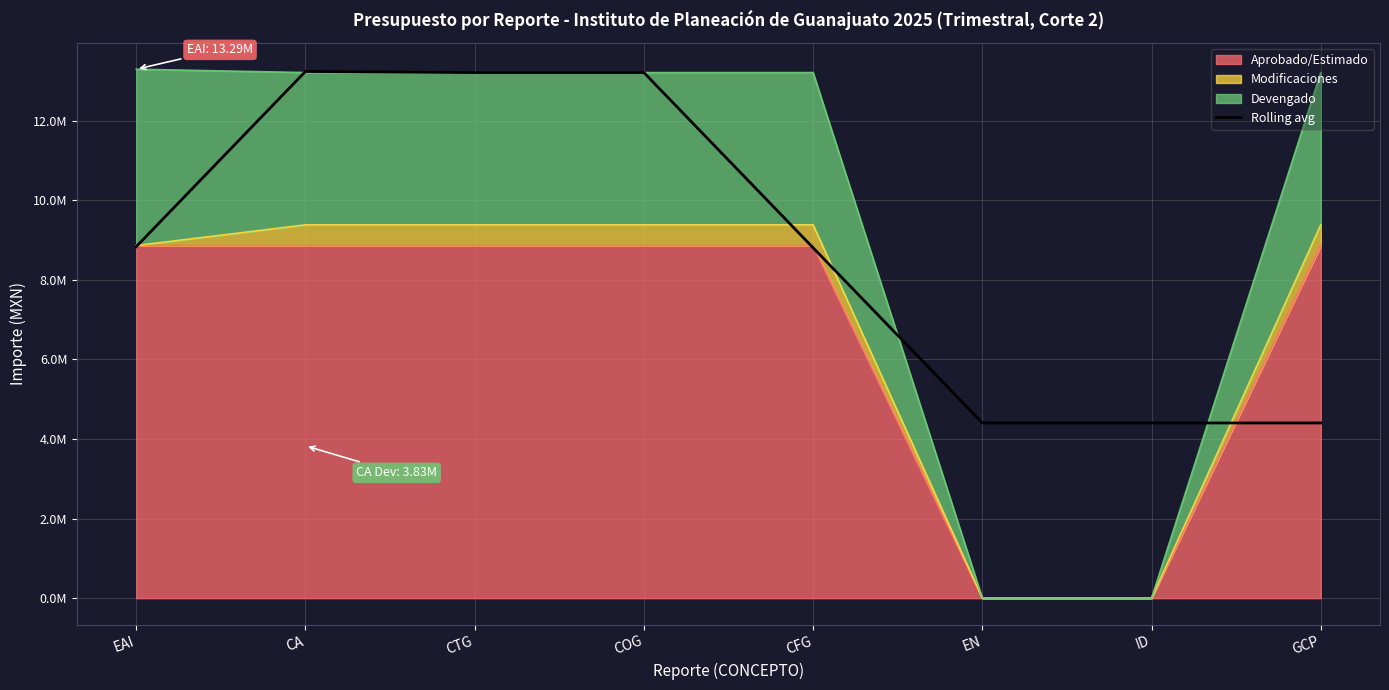

Which has a higher value, GCP or CFG?

CFG